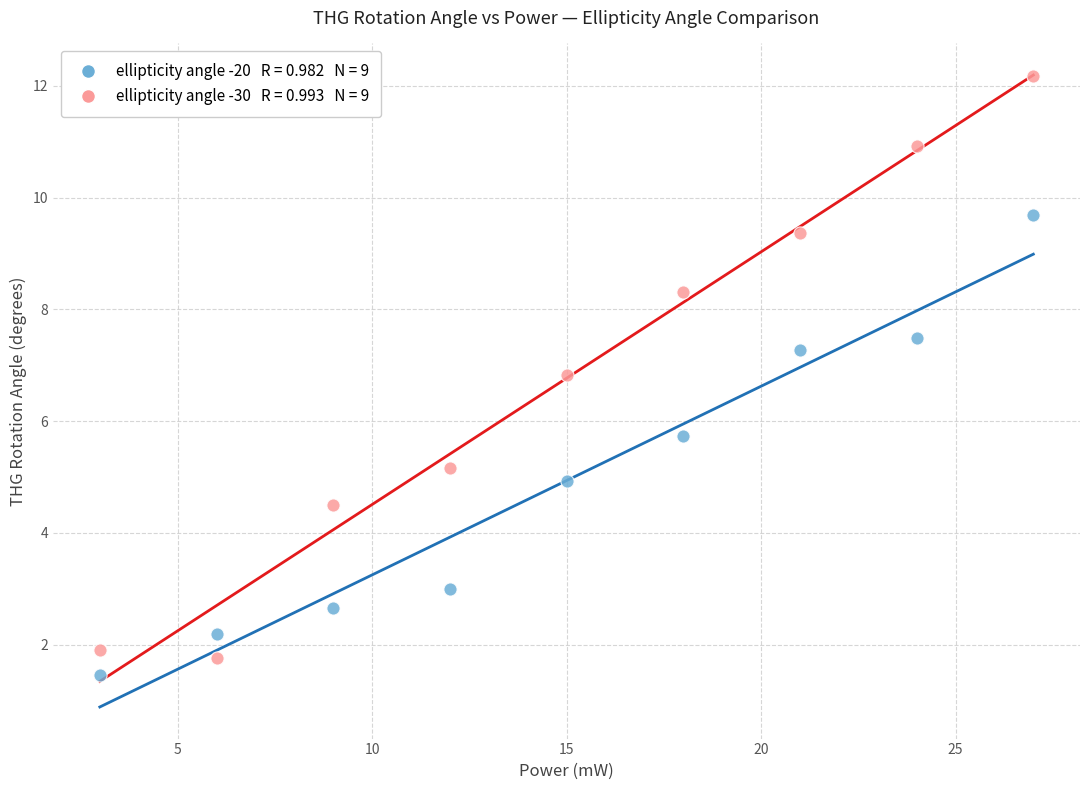

Across all data points, what is the range of X values (max minus min)?

24.0